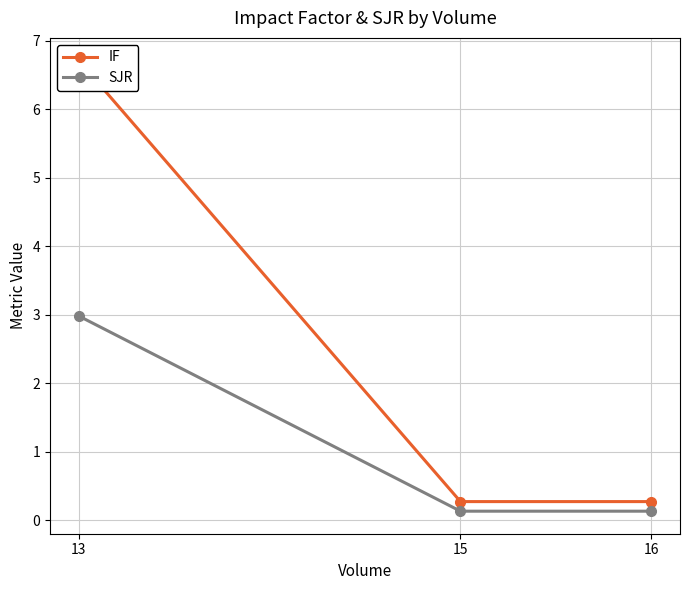

The SJR series shows 3.0 at 13. True or false?

True